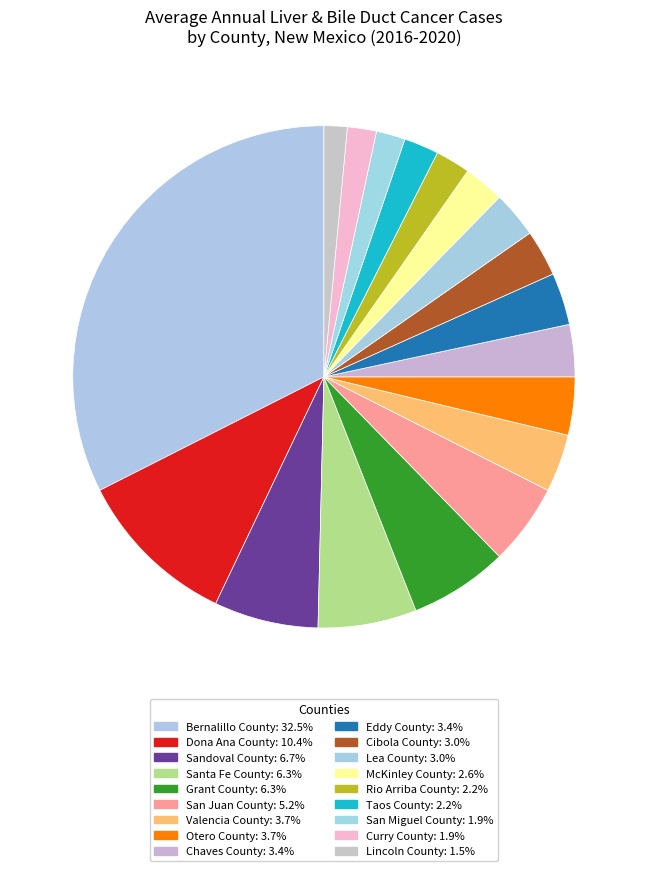

Does Sandoval County account for over 50% of the chart?

No